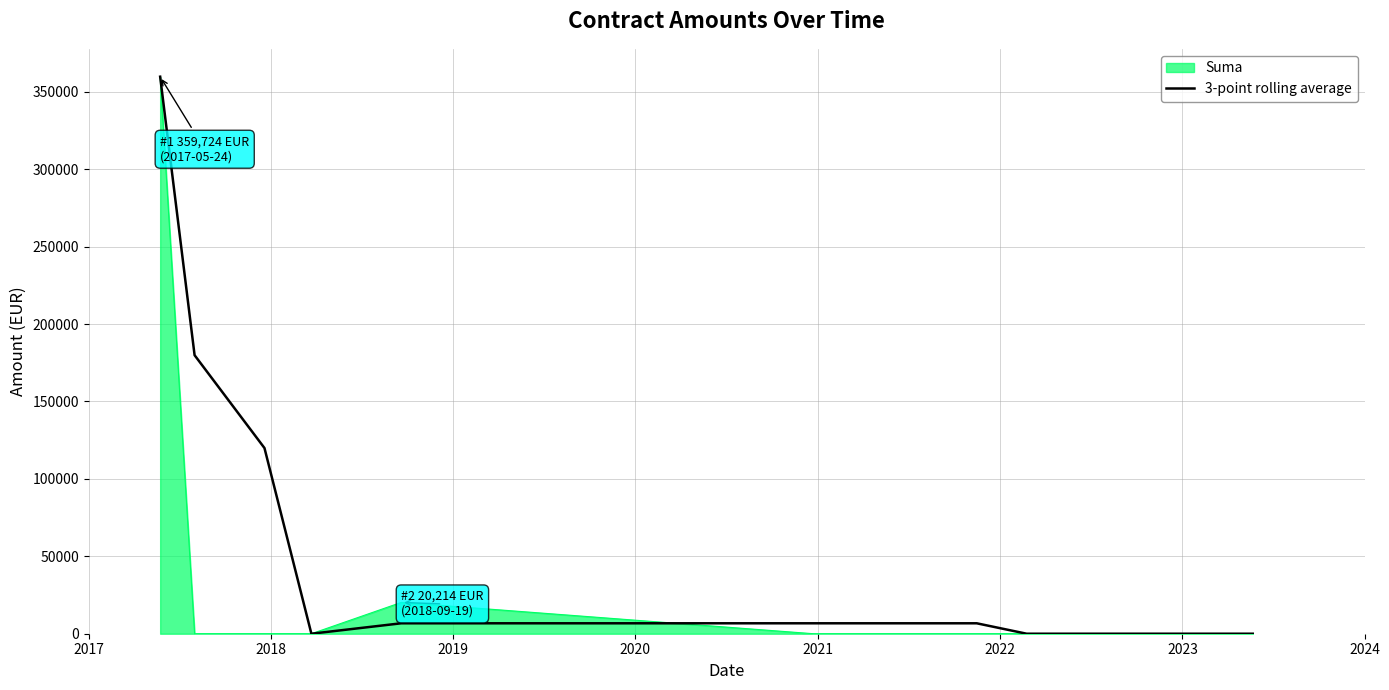

What is the label of the 16th point from the right?

2019